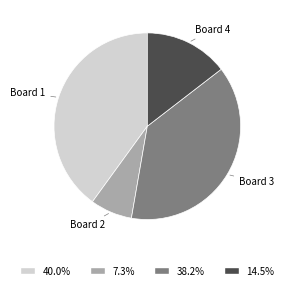

Does any single category account for the majority?

No